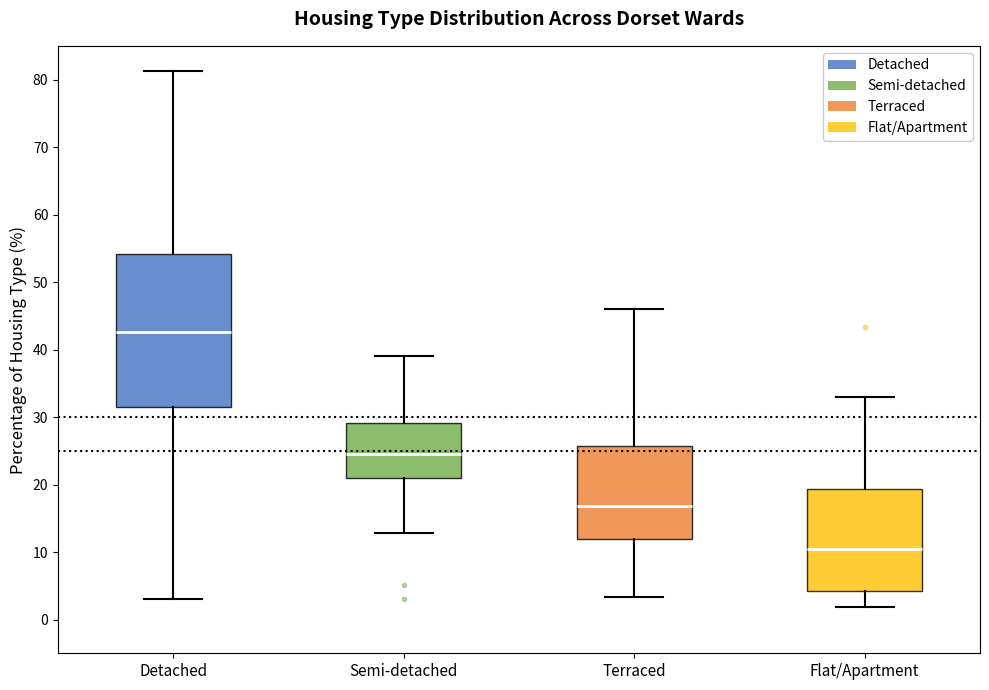

Reading left to right, read every box against the y-axis: the position of its median line, the range the box covers, and the ends of its whiskers. The values are not printed on the chart, so give them approximately, as read against the axis.

Detached: median 43, box 31 to 54, whiskers 3 to 81
Semi-detached: median 24, box 21 to 29, whiskers 13 to 39
Terraced: median 17, box 12 to 26, whiskers 3 to 46
Flat/Apartment: median 10, box 4 to 19, whiskers 2 to 33